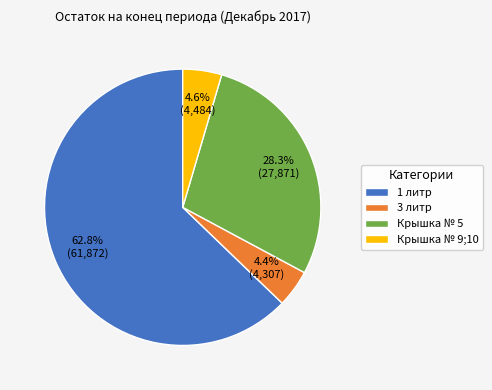

What is the majority slice?

1 литр